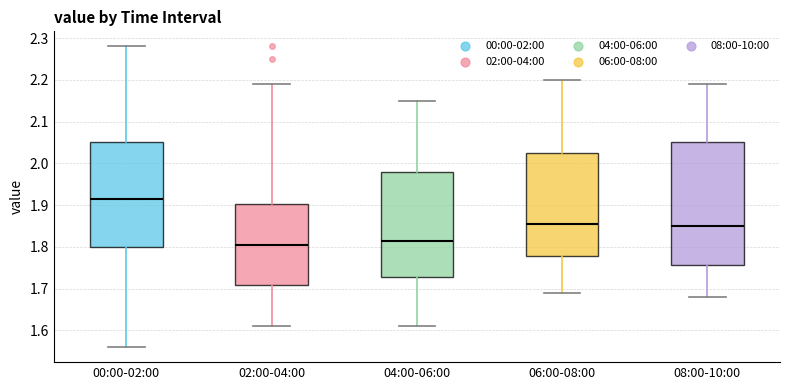

Reading left to right, read every box against the y-axis: the position of its median line, the range the box covers, and the ends of its whiskers. The values are not printed on the chart, so give them approximately, as read against the axis.

00:00-02:00: median 1.92, box 1.80 to 2.05, whiskers 1.56 to 2.28
02:00-04:00: median 1.81, box 1.71 to 1.90, whiskers 1.61 to 2.19
04:00-06:00: median 1.82, box 1.73 to 1.98, whiskers 1.61 to 2.15
06:00-08:00: median 1.86, box 1.78 to 2.03, whiskers 1.69 to 2.20
08:00-10:00: median 1.85, box 1.76 to 2.05, whiskers 1.68 to 2.19